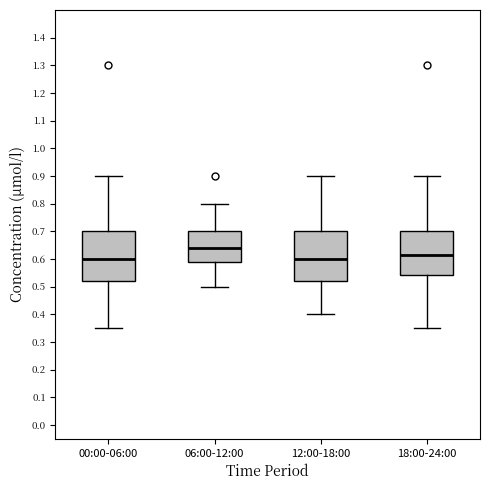

Reading left to right, transcribe this box plot: for each box, give where its median line is, the range the box spans, and where its two whiskers end, as read against the y-axis. The values are not printed on the chart, so give them approximately, as read against the axis.

00:00-06:00: median 0.60, box 0.52 to 0.70, whiskers 0.35 to 0.90
06:00-12:00: median 0.64, box 0.59 to 0.70, whiskers 0.50 to 0.80
12:00-18:00: median 0.60, box 0.52 to 0.70, whiskers 0.40 to 0.90
18:00-24:00: median 0.62, box 0.54 to 0.70, whiskers 0.35 to 0.90